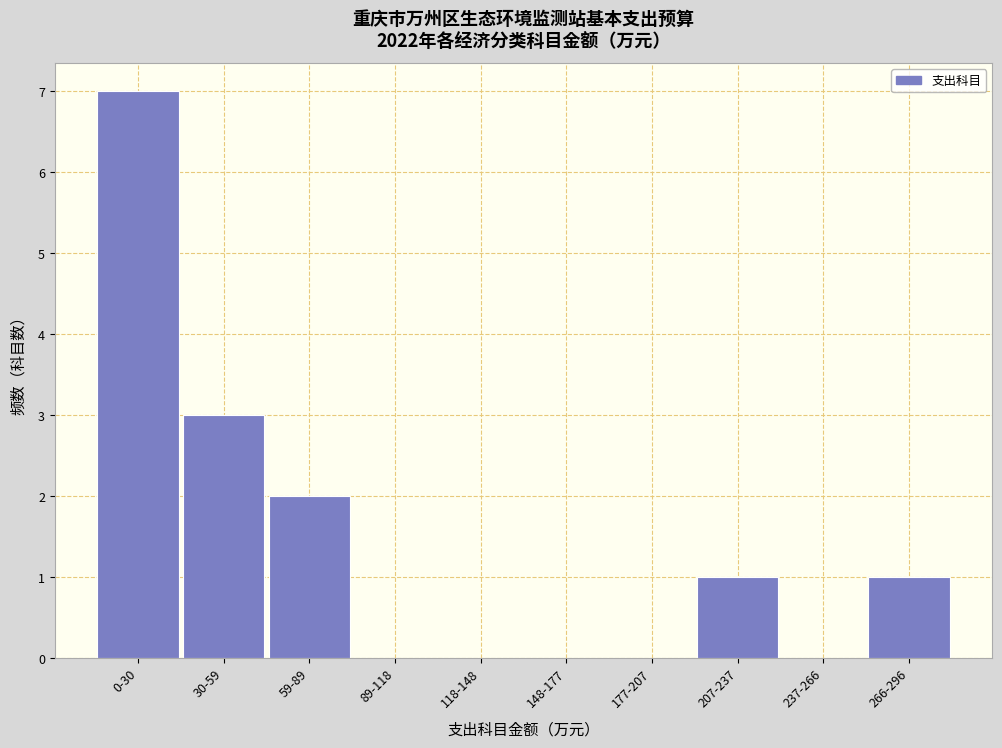

Reading left to right, list all the values displayed in this chart.

0-30=7	30-59=3	59-89=2	89-118=0	118-148=0	148-177=0	177-207=0	207-237=1	237-266=0	266-296=1